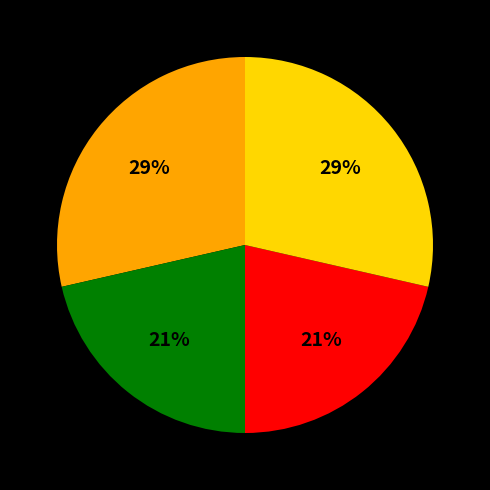

To the nearest percent, what is the average slice percentage?

25%